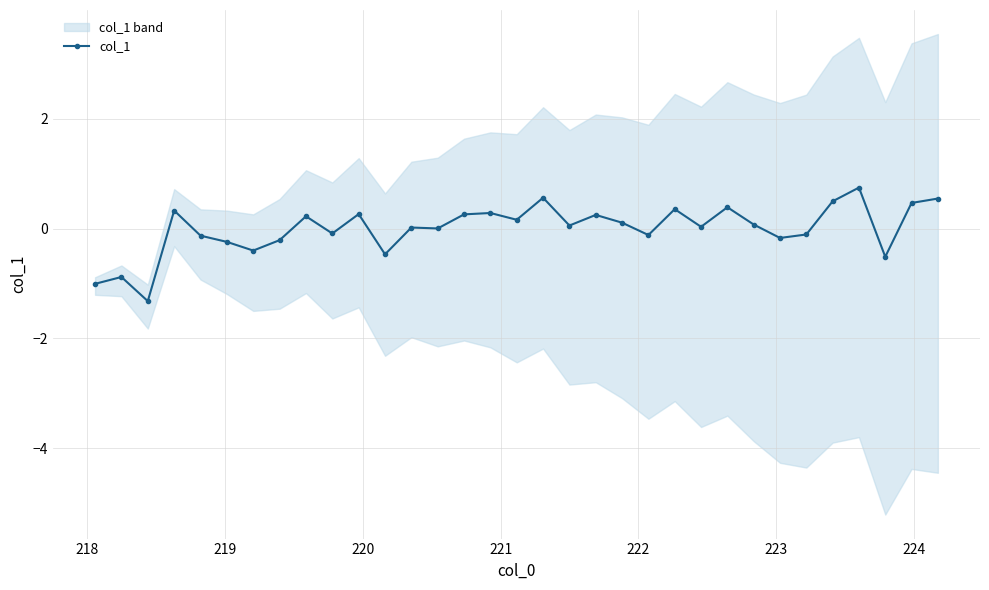

What is the value of the col_1 point at the 12th from the left?

-0.5